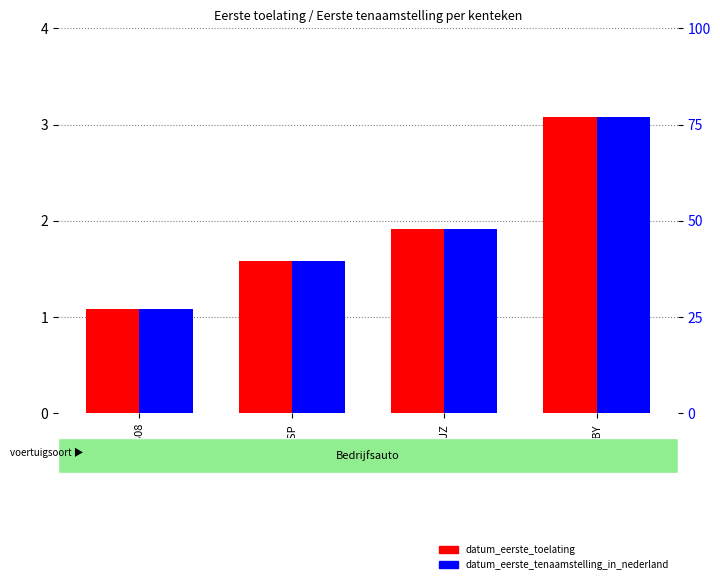

Which category has the highest value in the datum_eerste_tenaamstelling_in_nederland series?

BG19BY